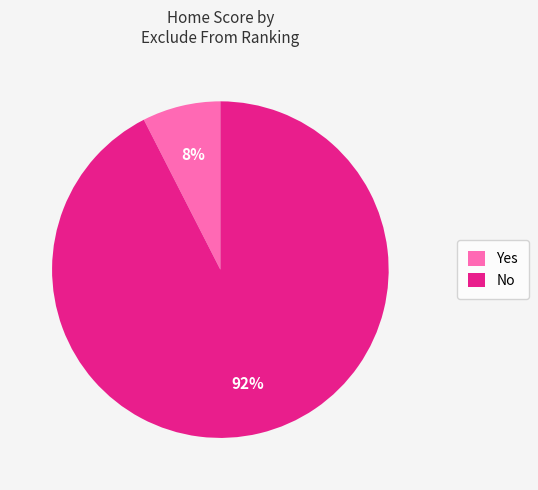

To the nearest percent, what percentage of the pie is No?

92%